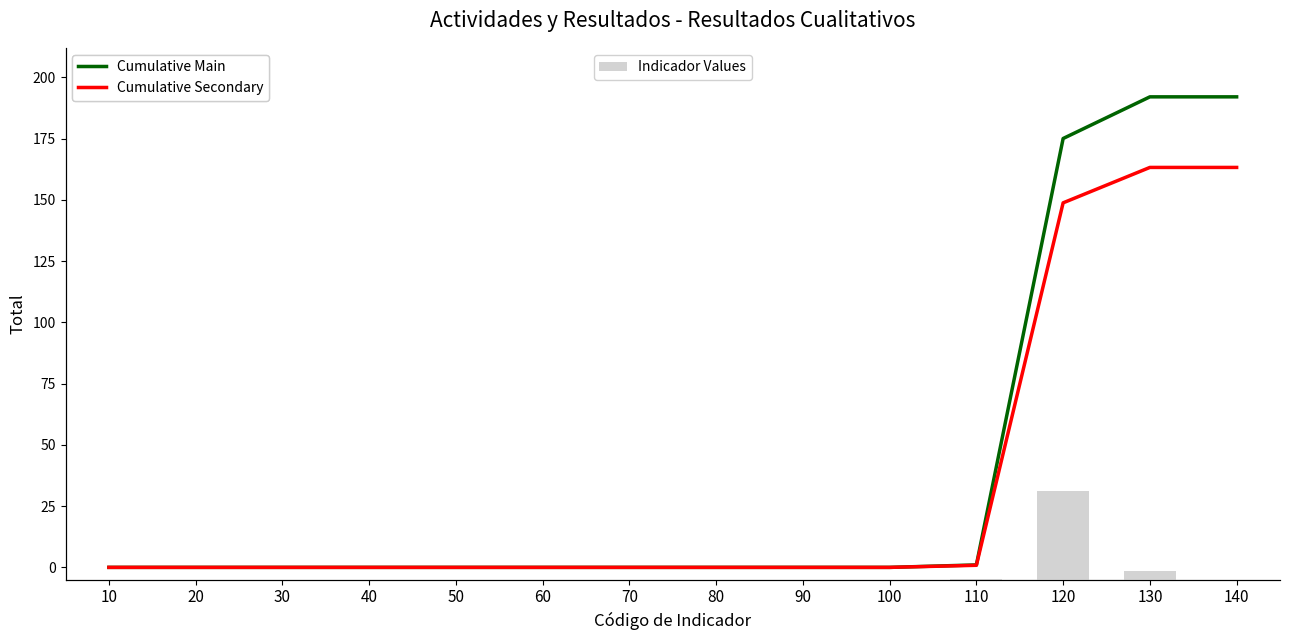

Reading left to right, transcribe all the data shown in this chart.

Cumulative Main: 0.0	0.0	0.0	0.0	0.0	0.0	0.0	0.0	0.0	0.0	1.0	175.0	192.0	192.0
Cumulative Secondary: 0.0	0.0	0.0	0.0	0.0	0.0	0.0	0.0	0.0	0.0	0.8	148.8	163.2	163.2
Indicador Values: 0.0	0.0	0.0	0.0	0.0	0.0	0.0	0.0	0.0	0.0	1.0	174.0	17.0	0.0